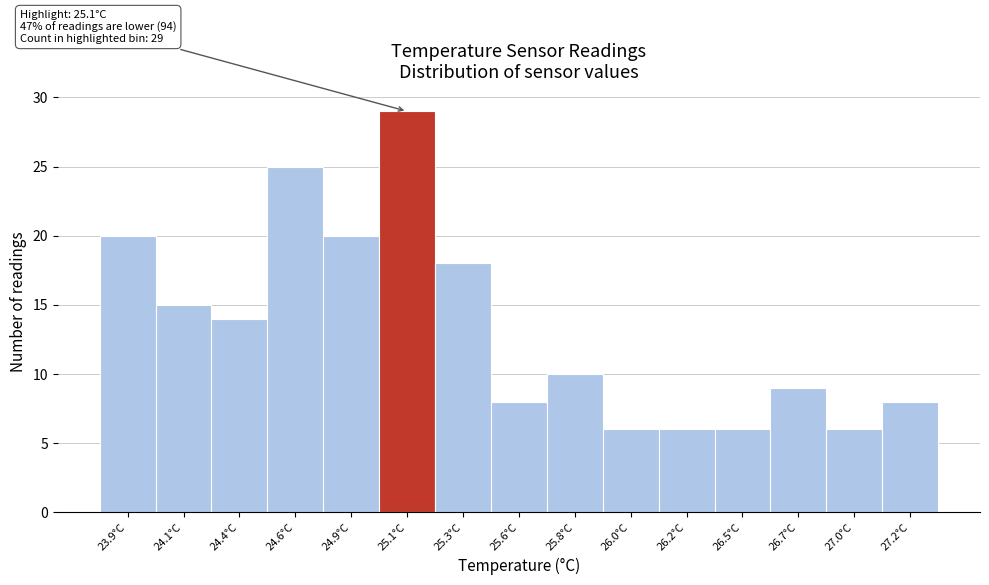

Reading left to right, transcribe all the data shown in this chart.

23.9°C=20	24.1°C=15	24.4°C=14	24.6°C=25	24.9°C=20	25.1°C=29	25.3°C=18	25.6°C=8	25.8°C=10	26.0°C=6	26.2°C=6	26.5°C=6	26.7°C=9	27.0°C=6	27.2°C=8